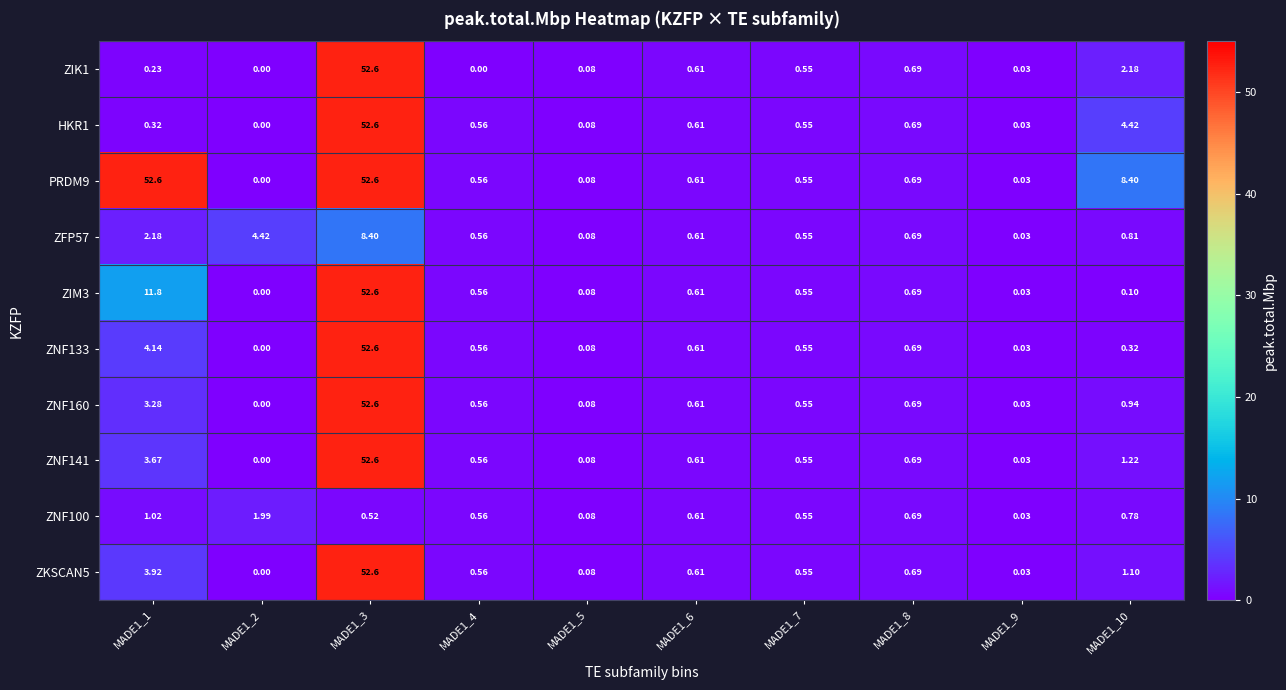

Is the value of ZKSCAN5 at MADE1_8 greater than the value of ZNF100 at MADE1_3?

Yes